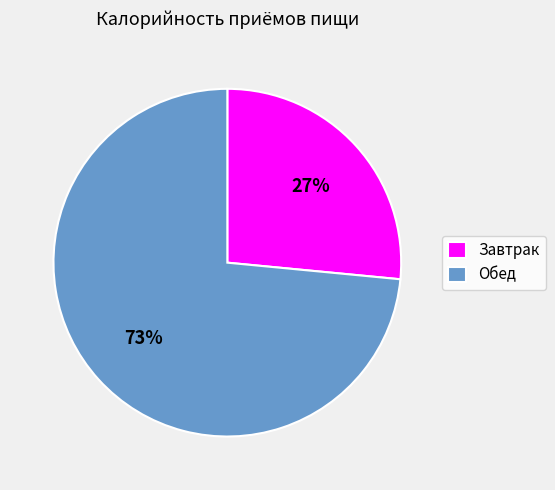

To the nearest percent, what portion does Обед represent?

73%